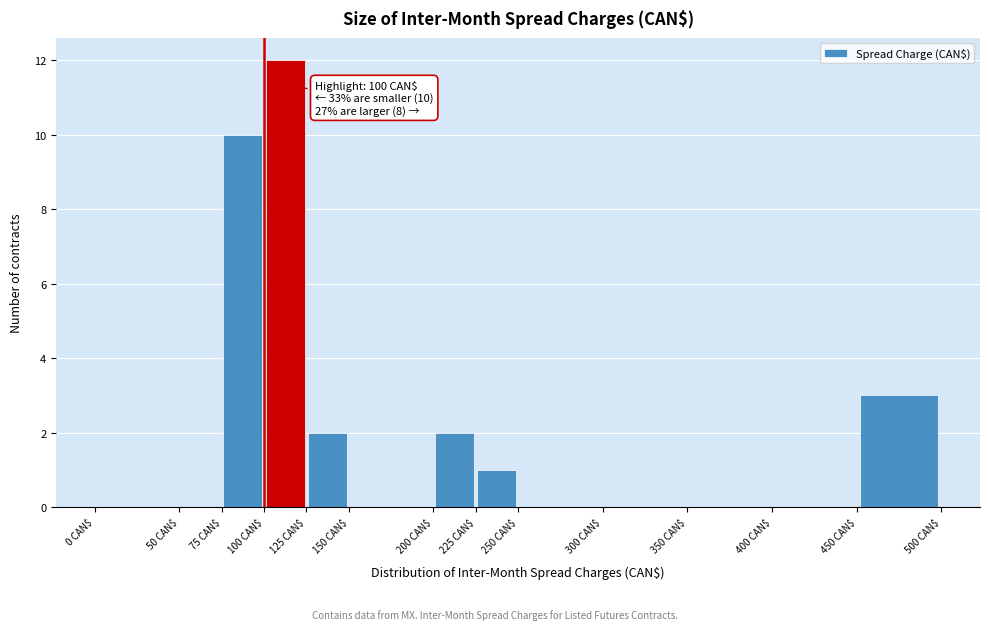

Over which range of the x-axis is the bar tallest?

100 to 125